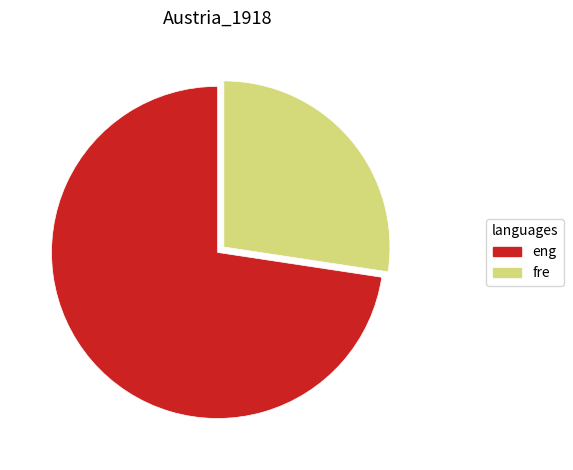

The fre slice represents 27% of the pie. True or false?

True